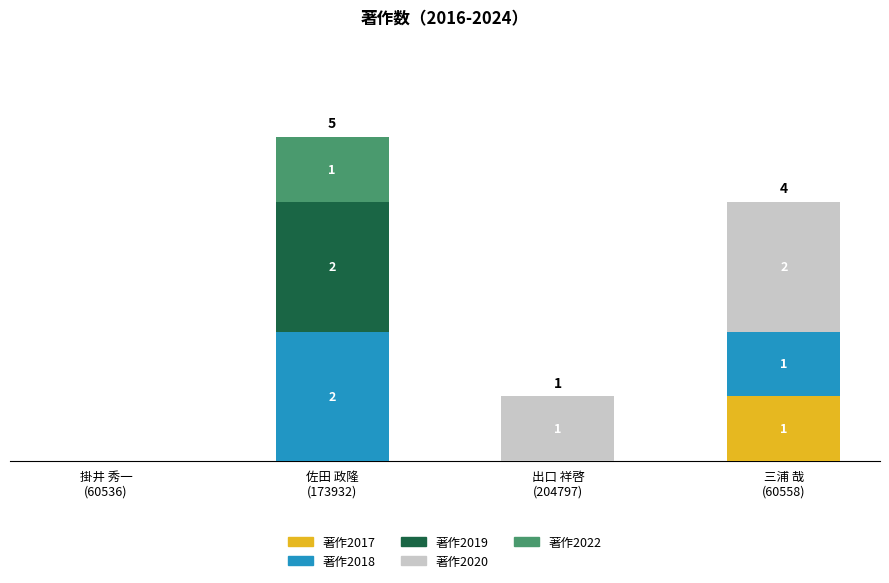

Are the bars horizontal?

No